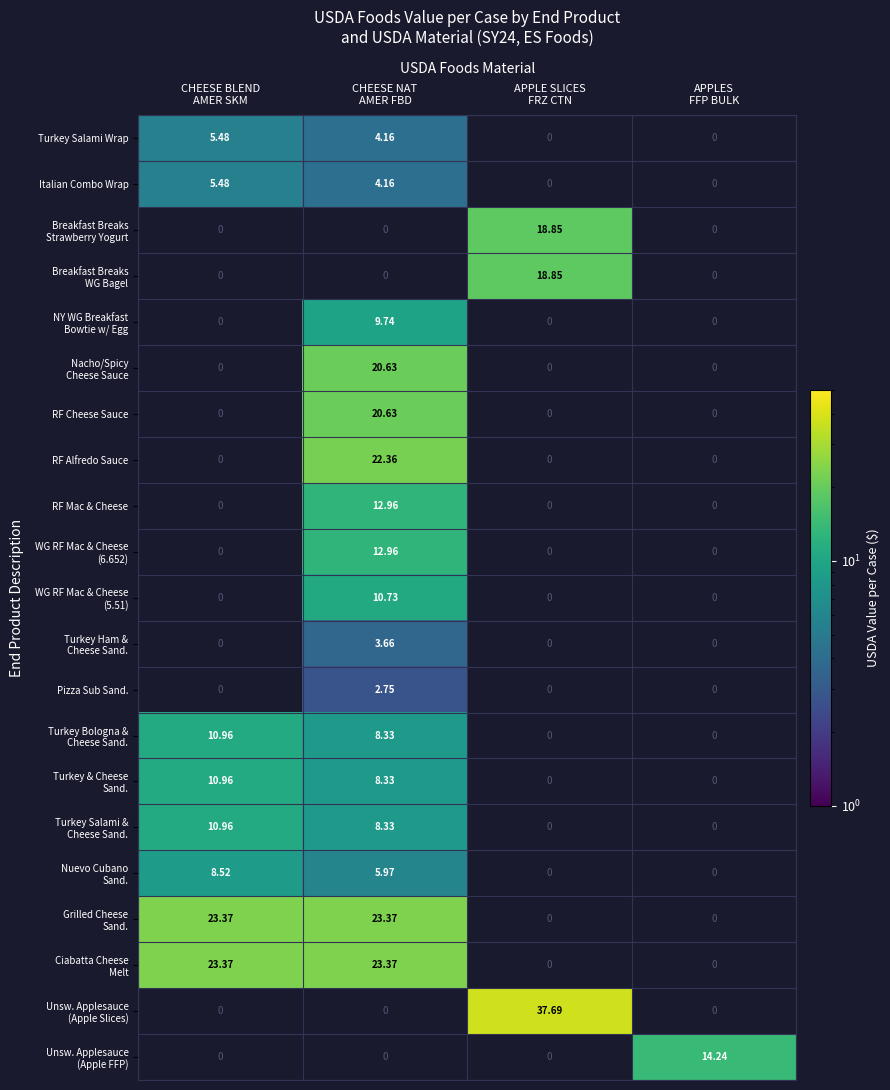

List the labels in order of Ciabatta Cheese Melt value, largest first.

CHEESE BLEND AMER SKM, CHEESE NAT AMER FBD, APPLE SLICES FRZ CTN, APPLES FFP BULK